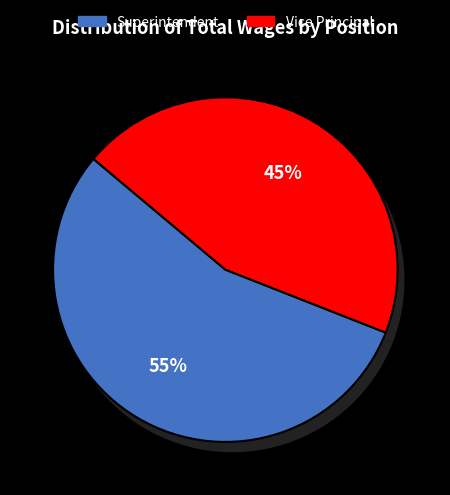

To the nearest percent, what is the combined percentage of Superintendent and Vice Principal?

100%